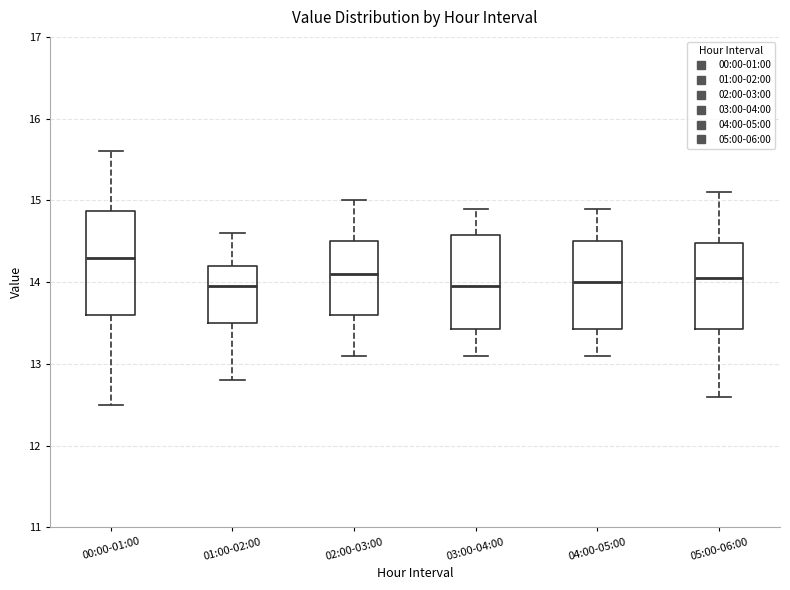

Which box's median line is the highest?

00:00-01:00